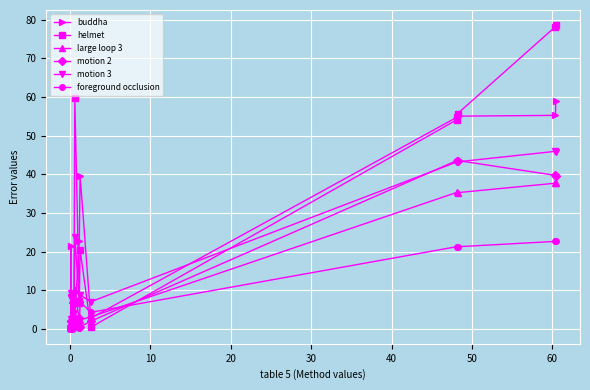

What is the average value of the helmet series?

22.3